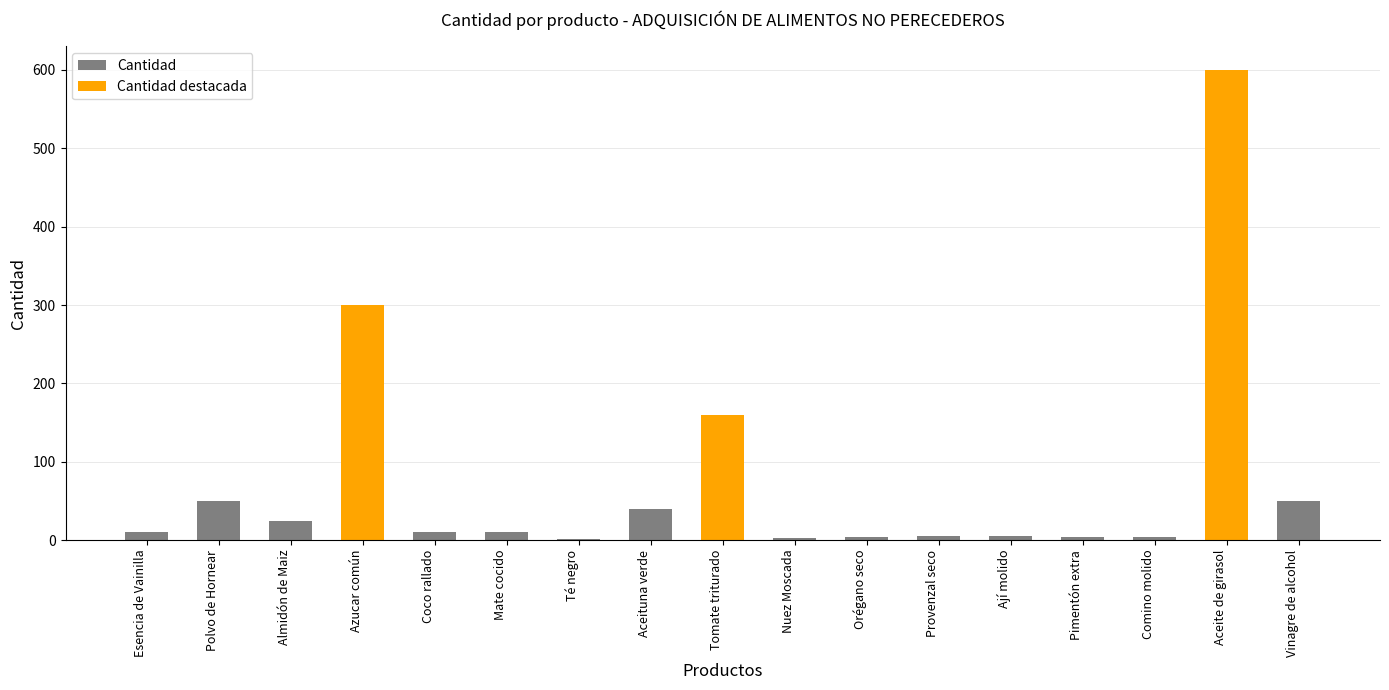

What is the difference between the maximum and minimum values?

598